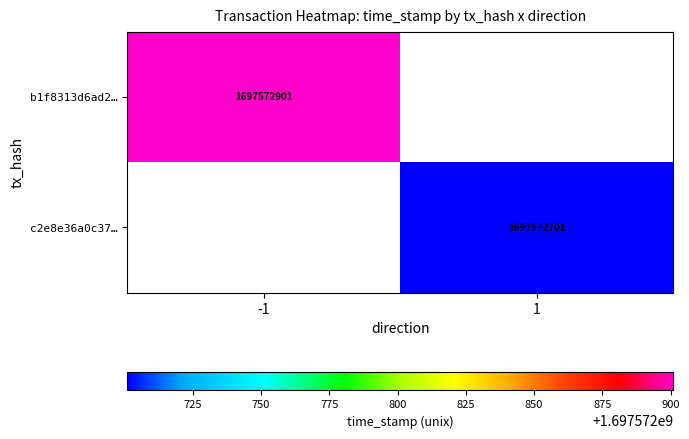

What value does the c2e8e36a0c378d840813449da19ad66d1132d67 series have at 1?

1697572701